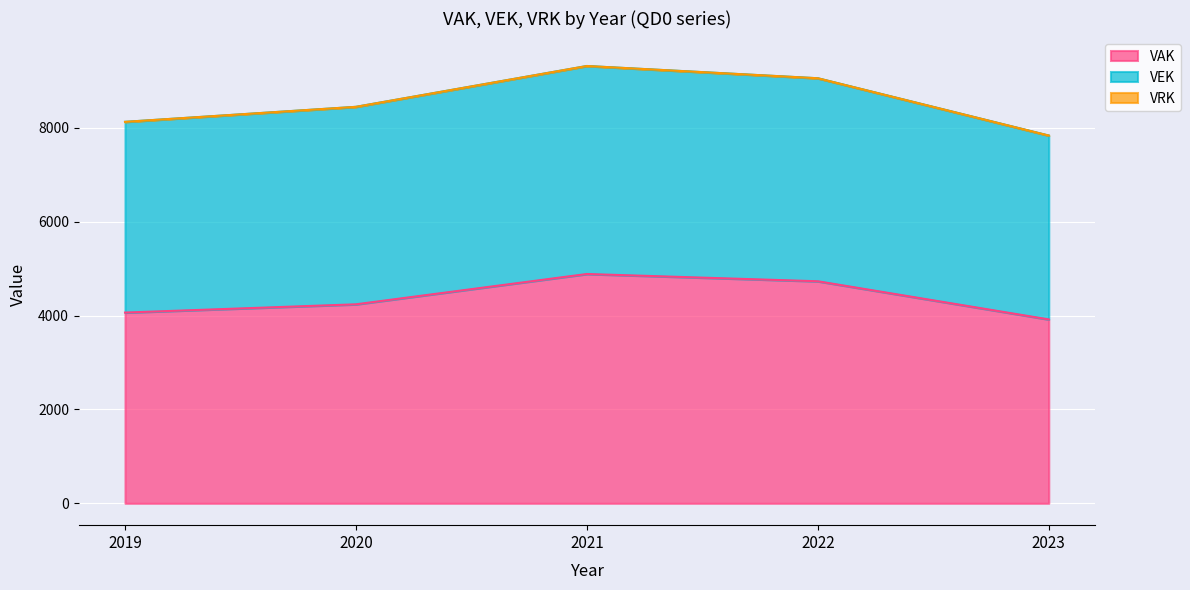

Which category has the lowest value in the VAK series?

2023